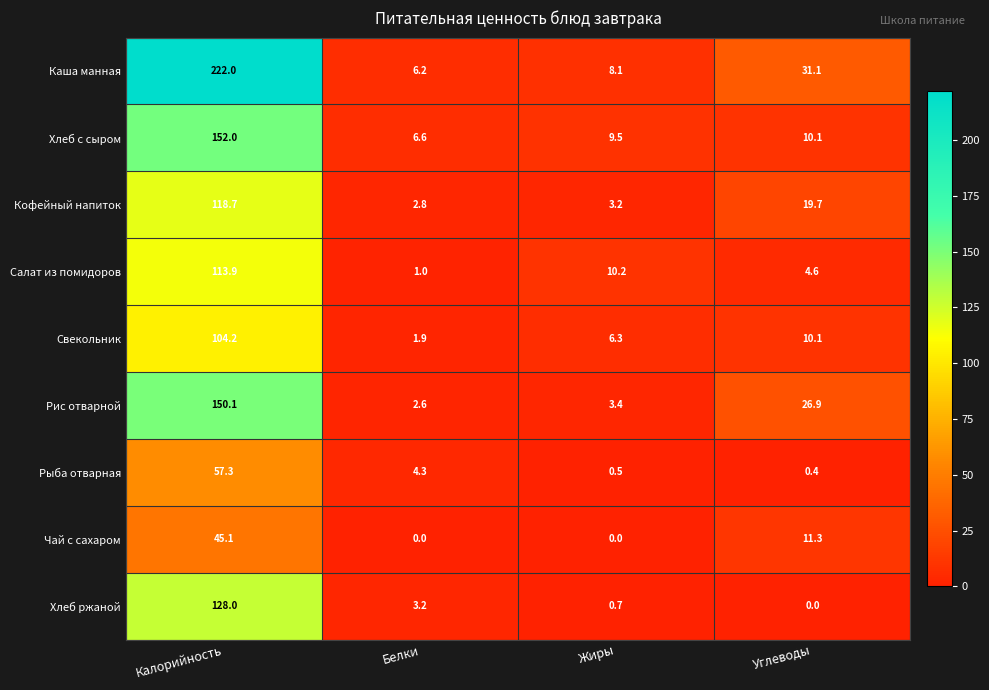

At how many categories does at least one series exceed 39?

1